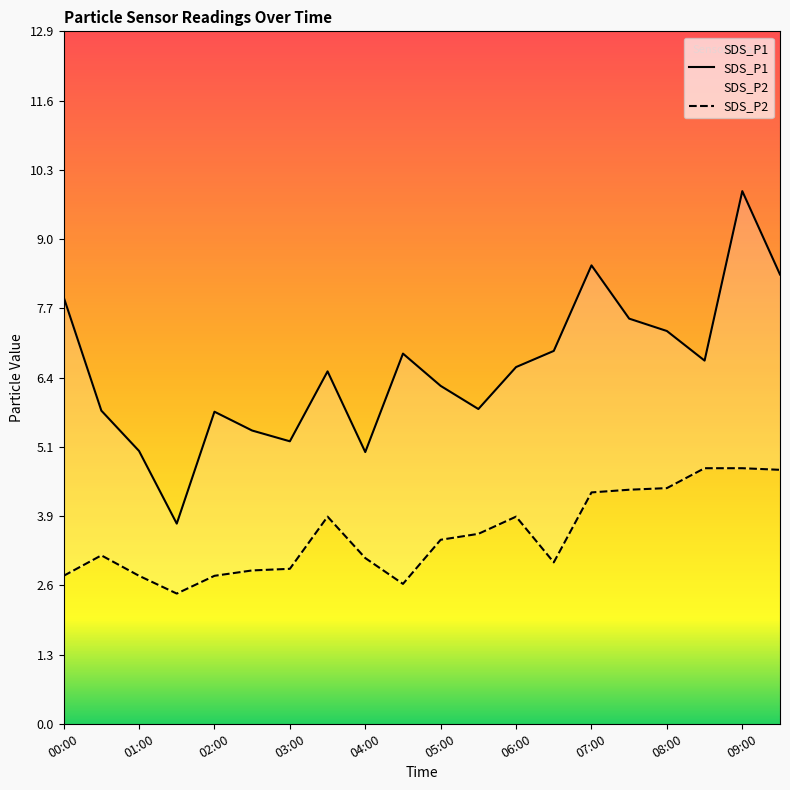

What is the sum of the SDS_P2 values at 04:30 and 07:30?

6.9